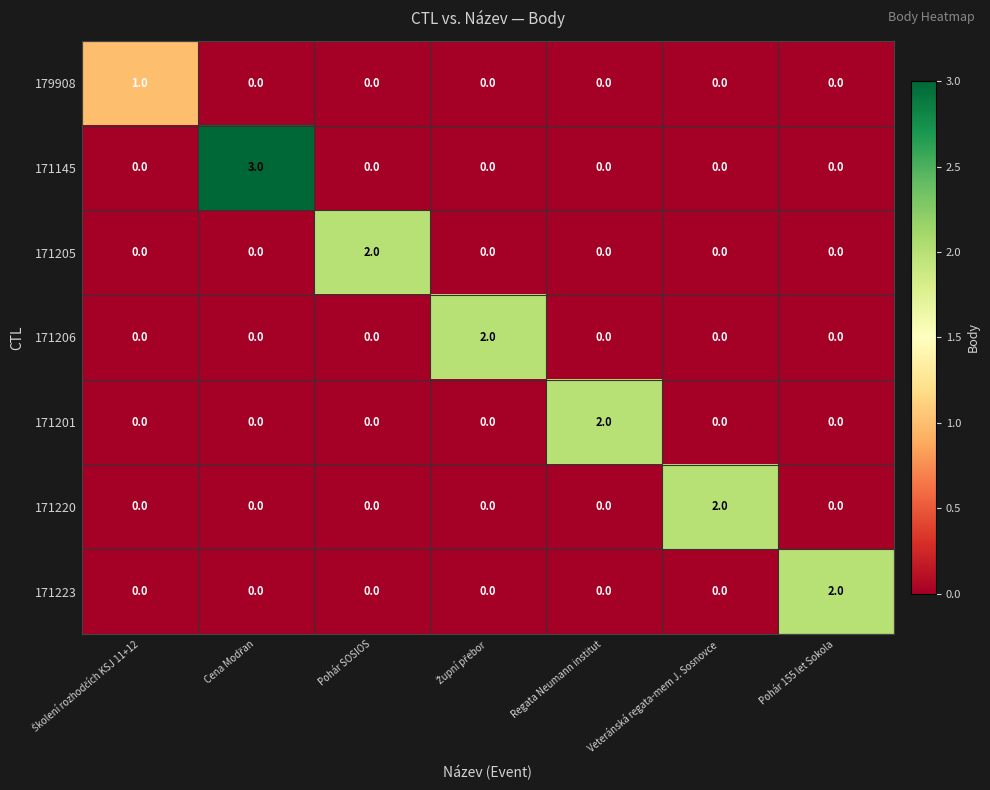

Which series has the widest spread of values?

171145